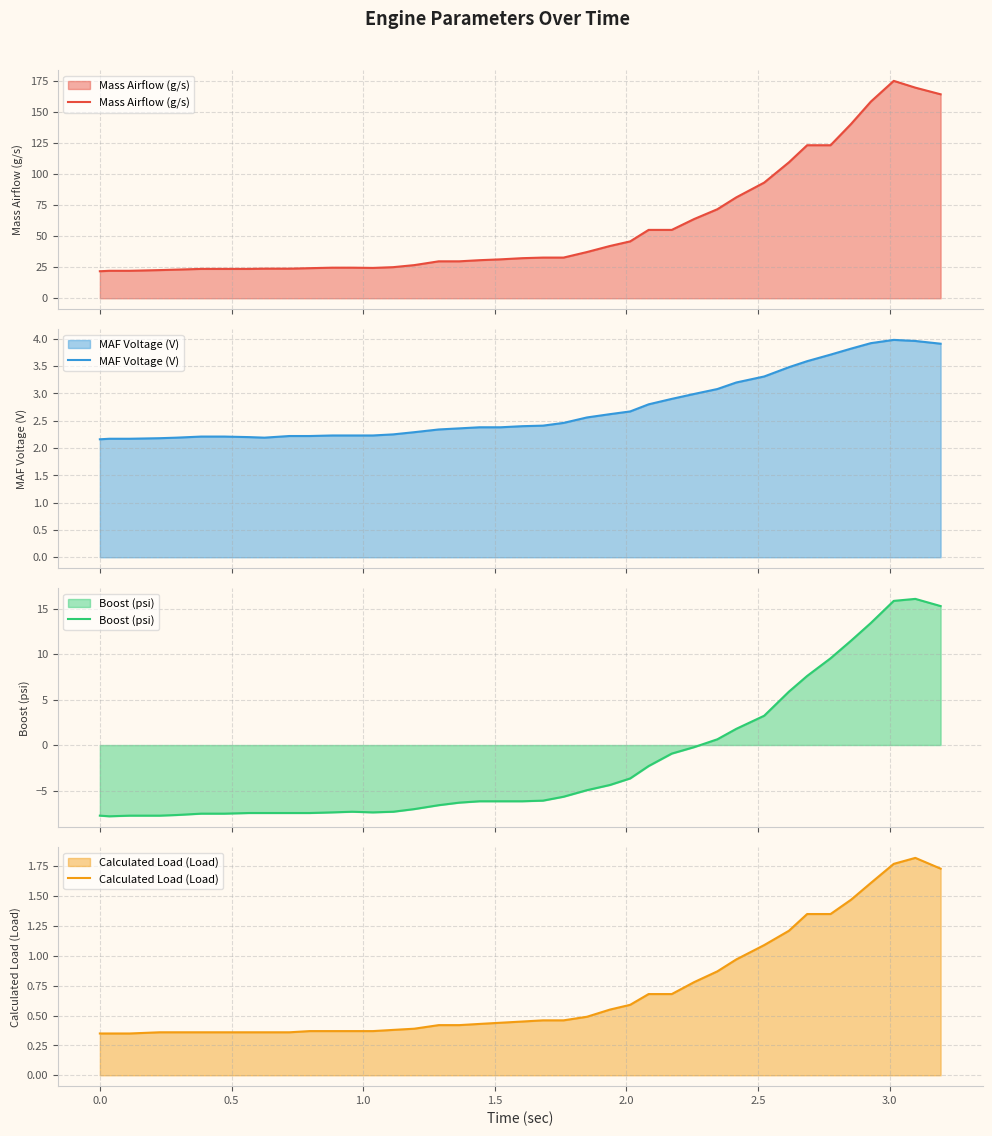

What is the highest value of the Mass Airflow (g/s) series?

175.1